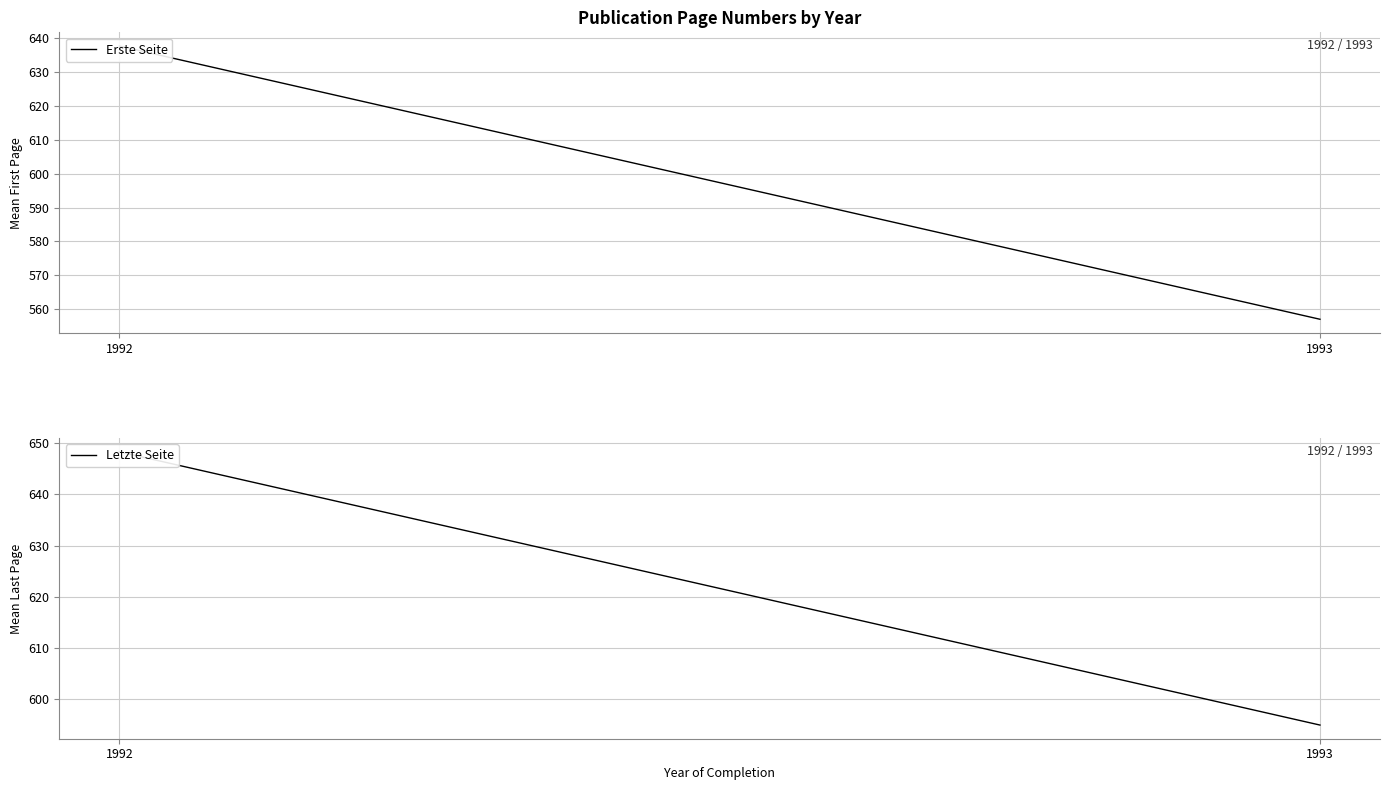

Which series has the largest total across all categories?

Letzte Seite